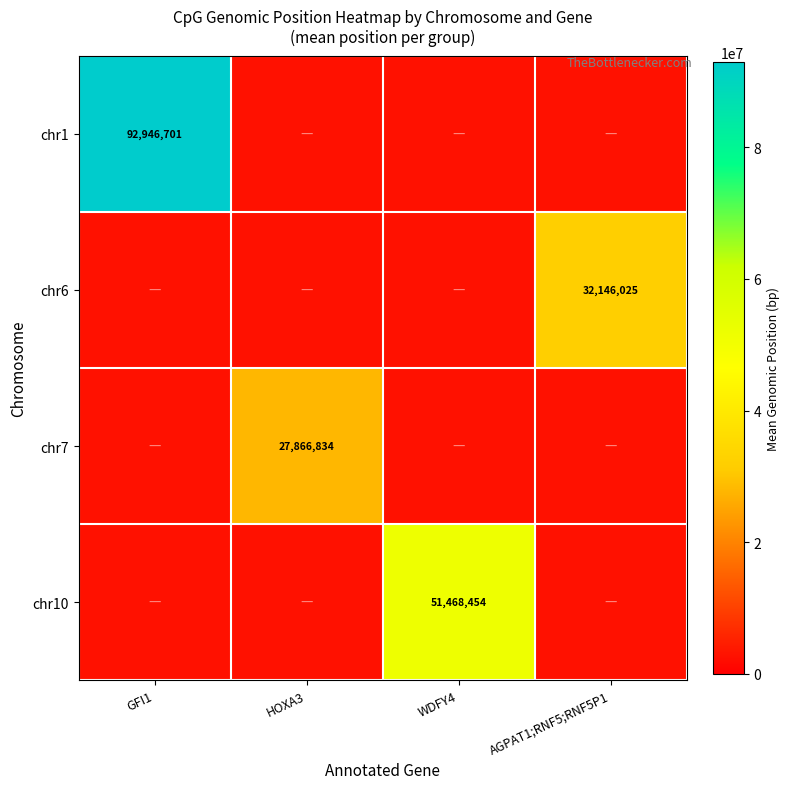

Which has a higher value, GFI1 or HOXA3?

GFI1